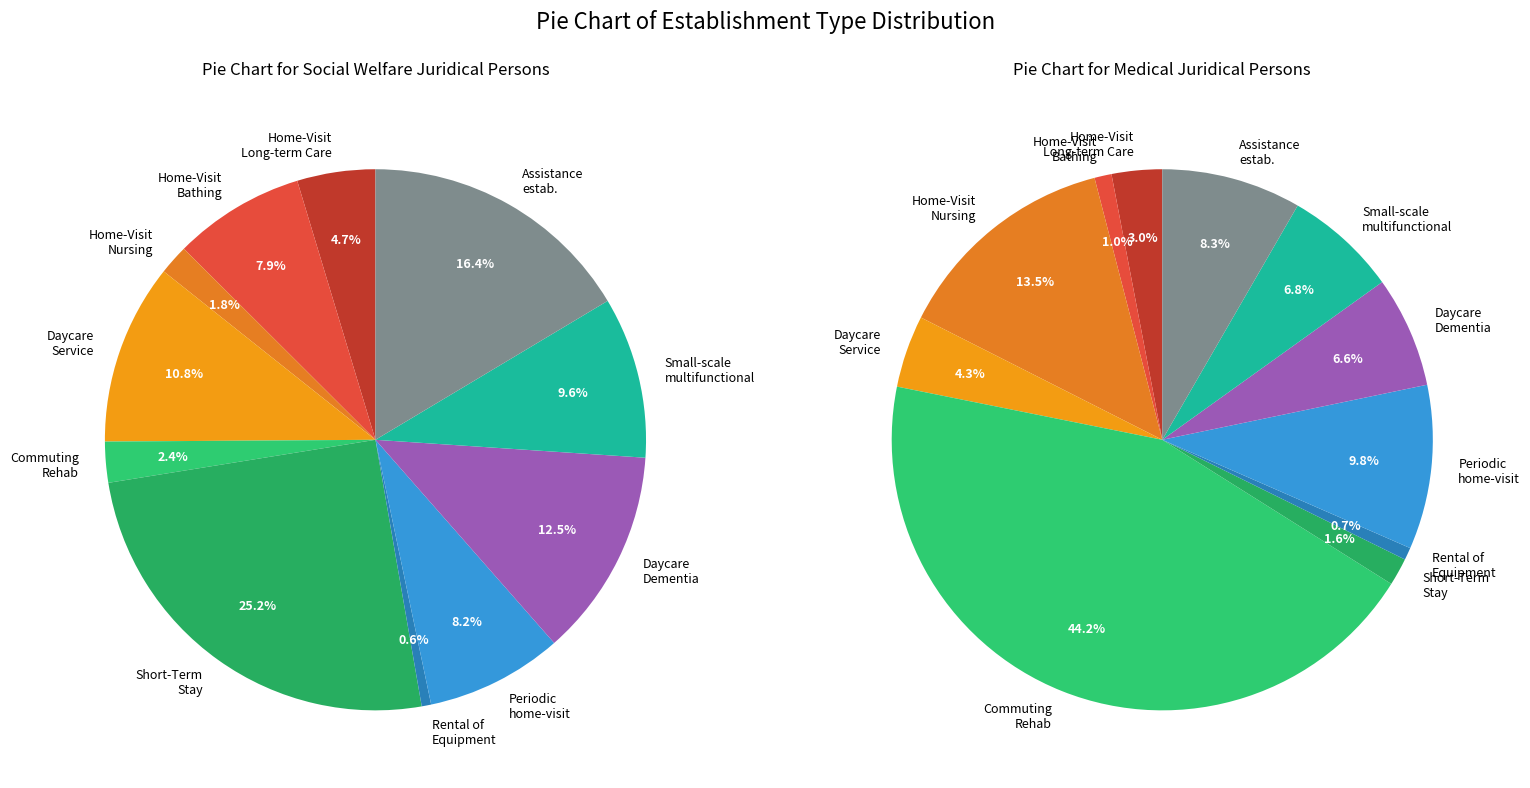

How many slices are in this pie chart?

11